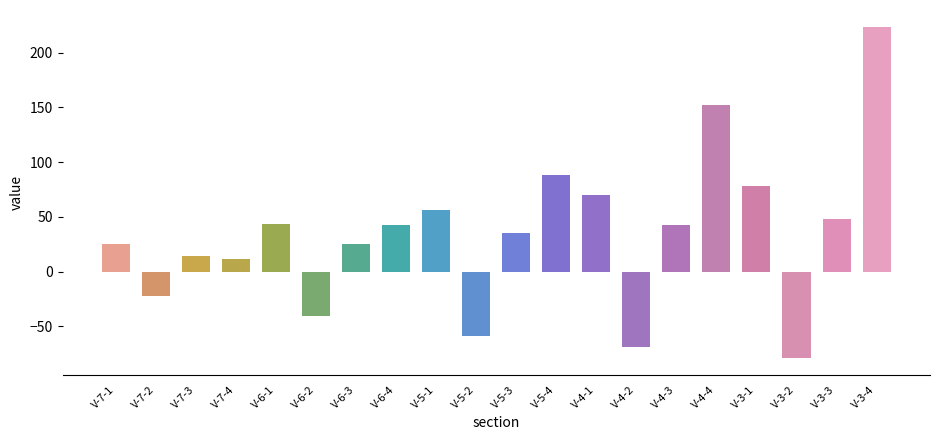

What is the difference between the maximum and minimum values?

302.8